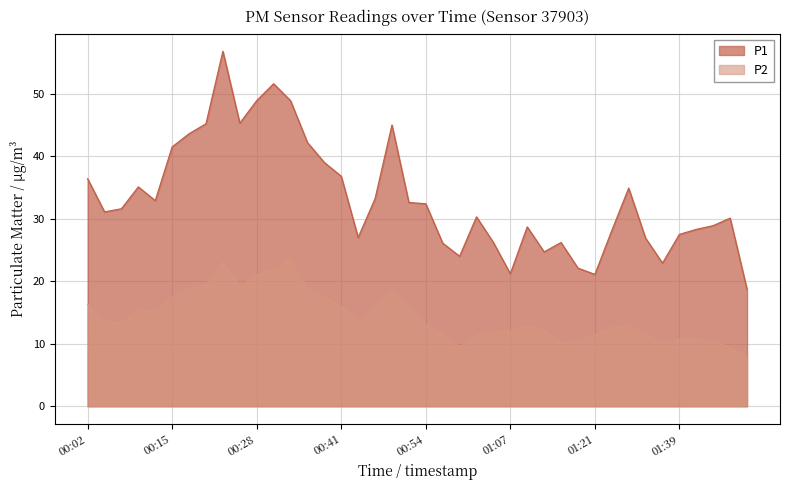

What position from the right is 00:21?

33